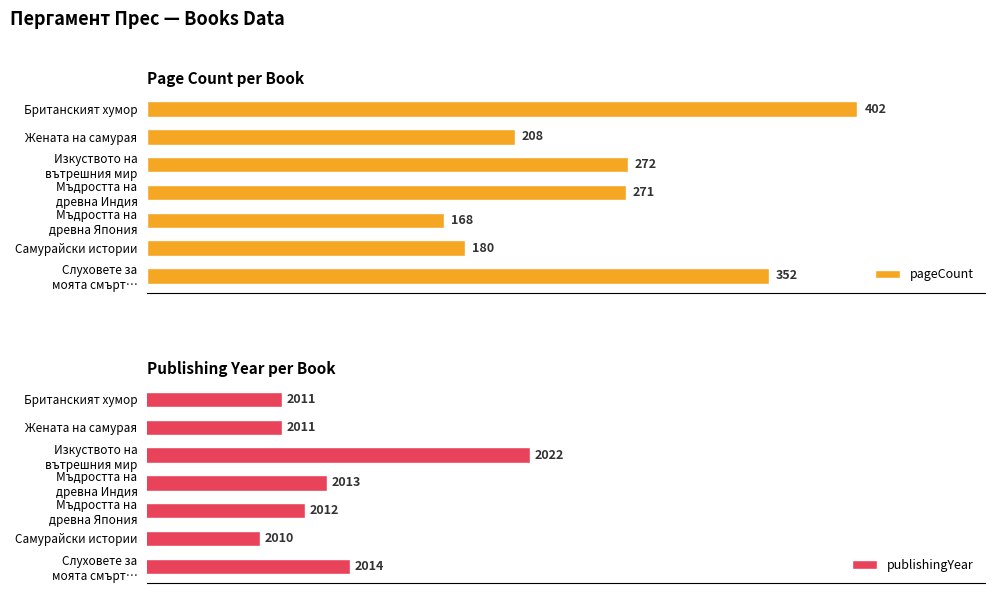

What is the value of the publishingYear bar at the 5th from the left?

2012